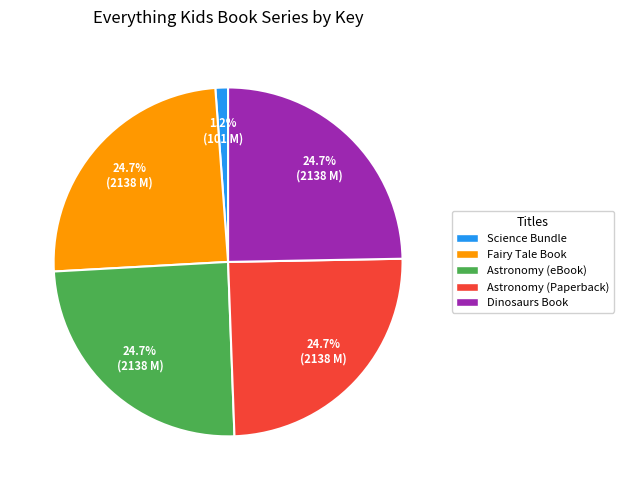

What is the smallest slice in the pie chart?

Science Bundle